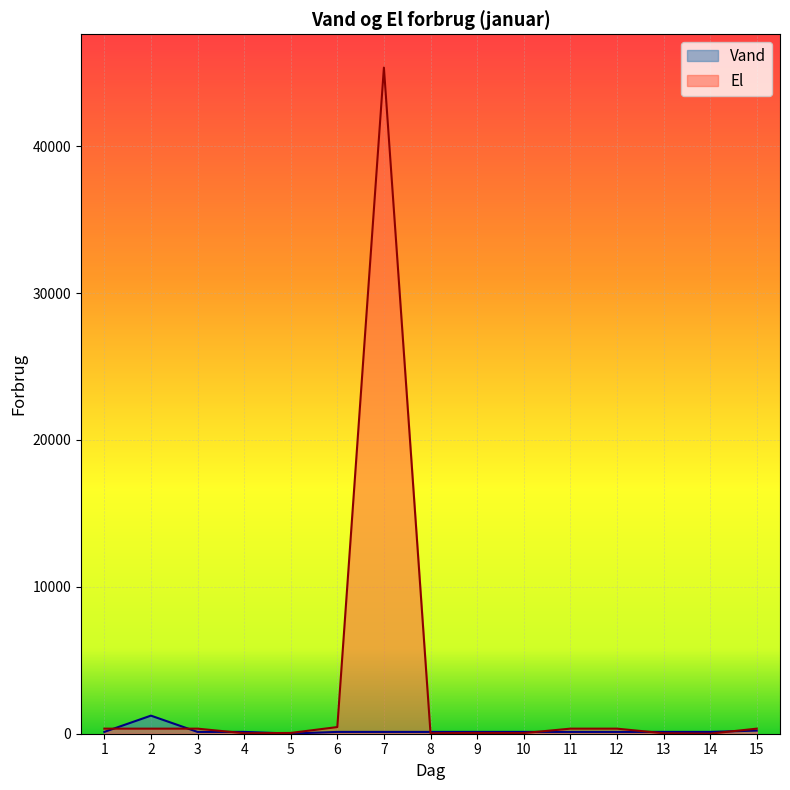

Reading right to left, extract all data points from this chart.

Vand: 213	123	123	123	123	123	123	123	123	123	12	123	123	1231	123
El: 345	5	34	345	345	45	53	34	45345	453	53	34	345	345	345